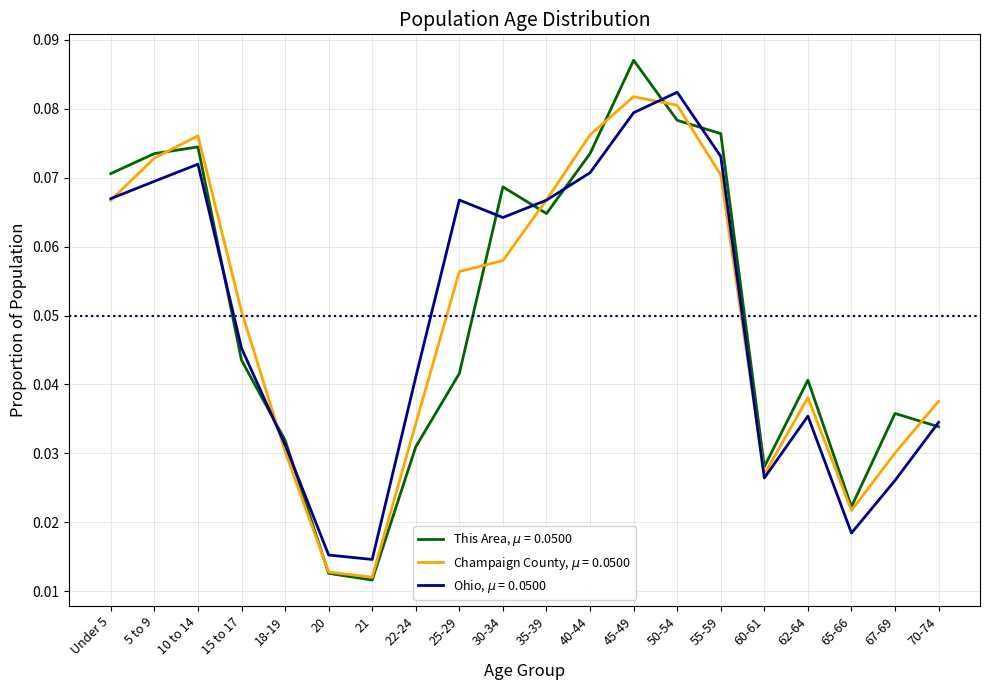

At which category is the sum across all series the highest?

45-49